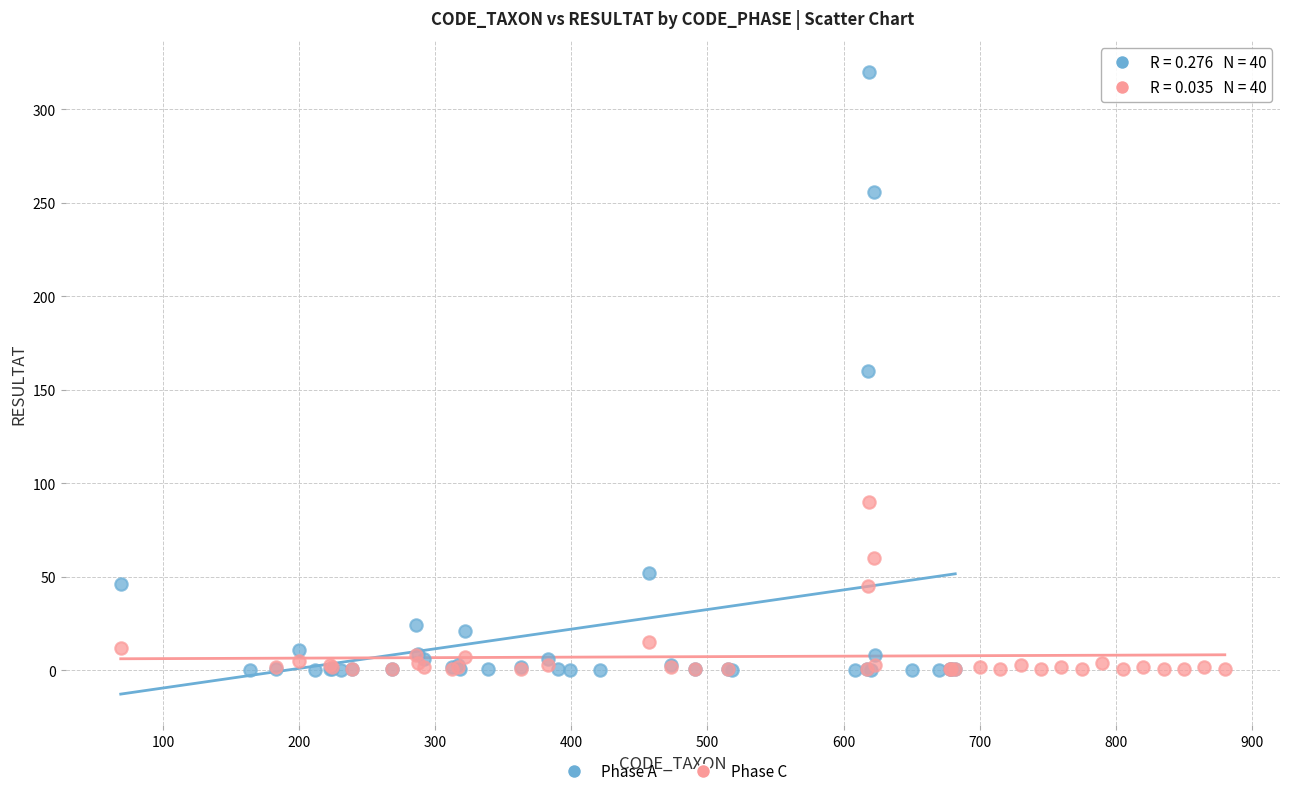

Which series contains the highest Y value?

Phase A